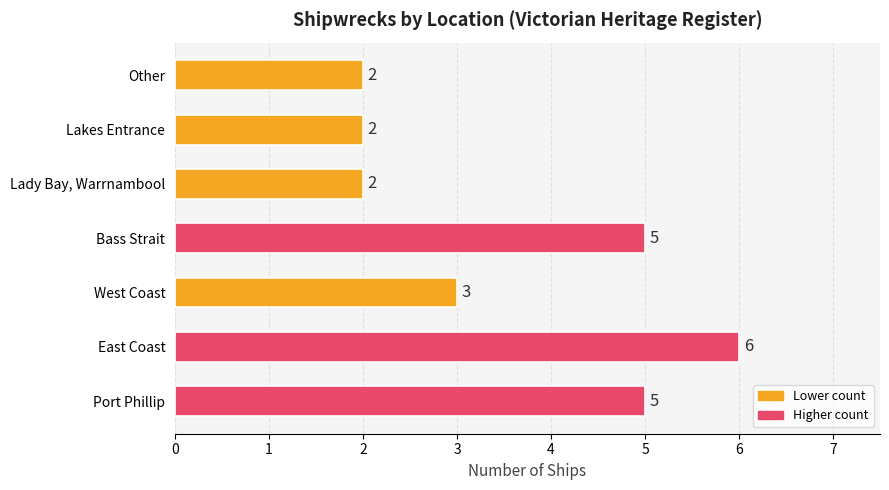

What is the change in value from Bass Strait to Lakes Entrance?

-3